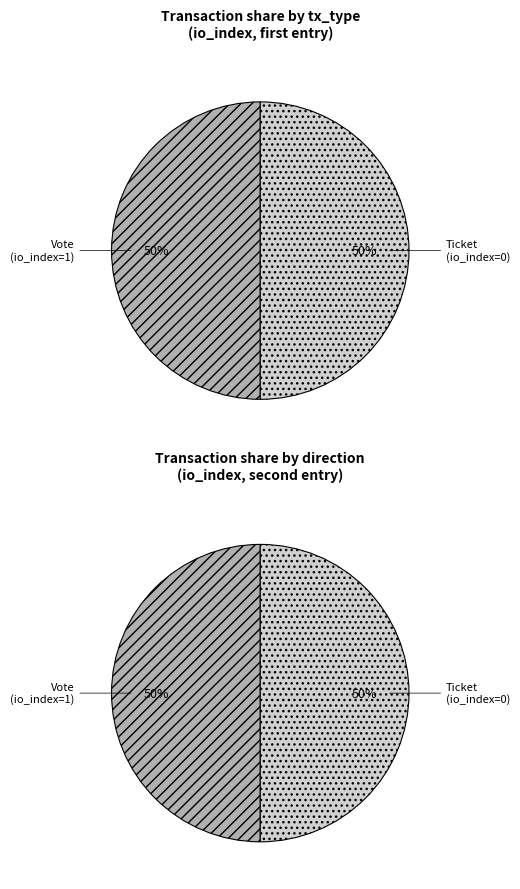

True or false: Vote (io_index=1) accounts for 99% of the total.

False